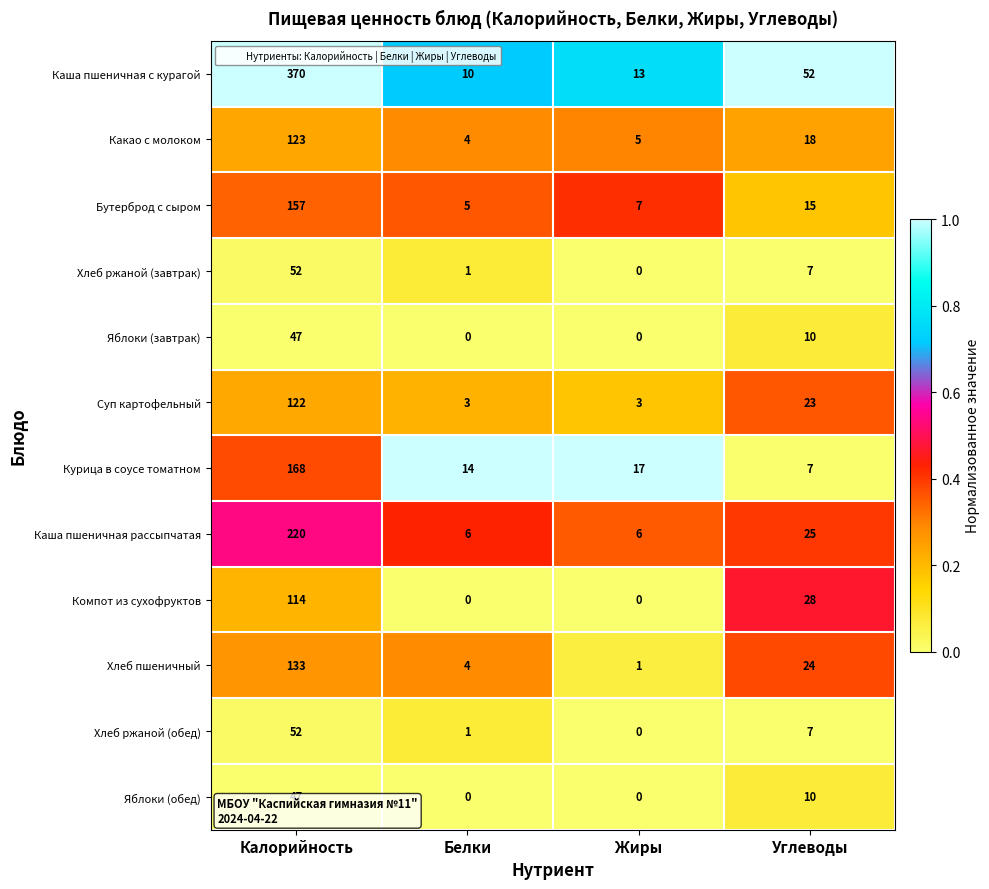

Which series has the largest total across all categories?

Каша пшеничная с курагой